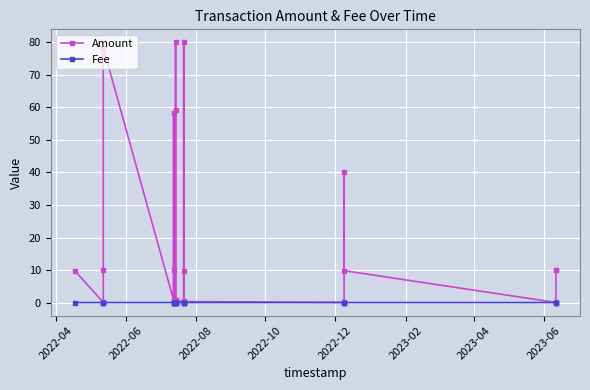

Is this an area chart (filled region under the line)?

No